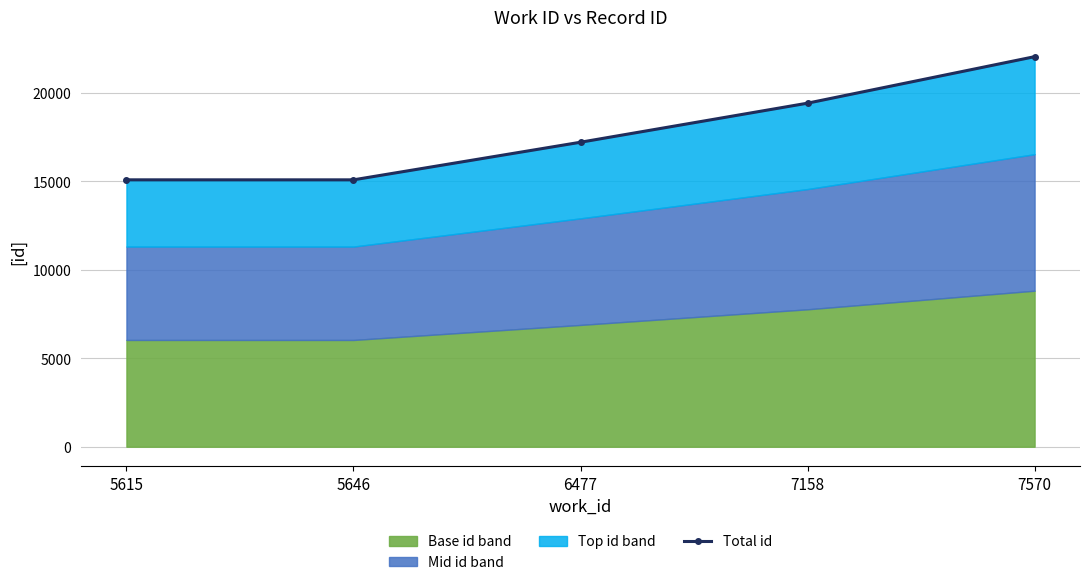

Reading left to right, list all the values displayed in this chart.

5615=15093	5646=15092	6477=17219	7158=19428	7570=22057